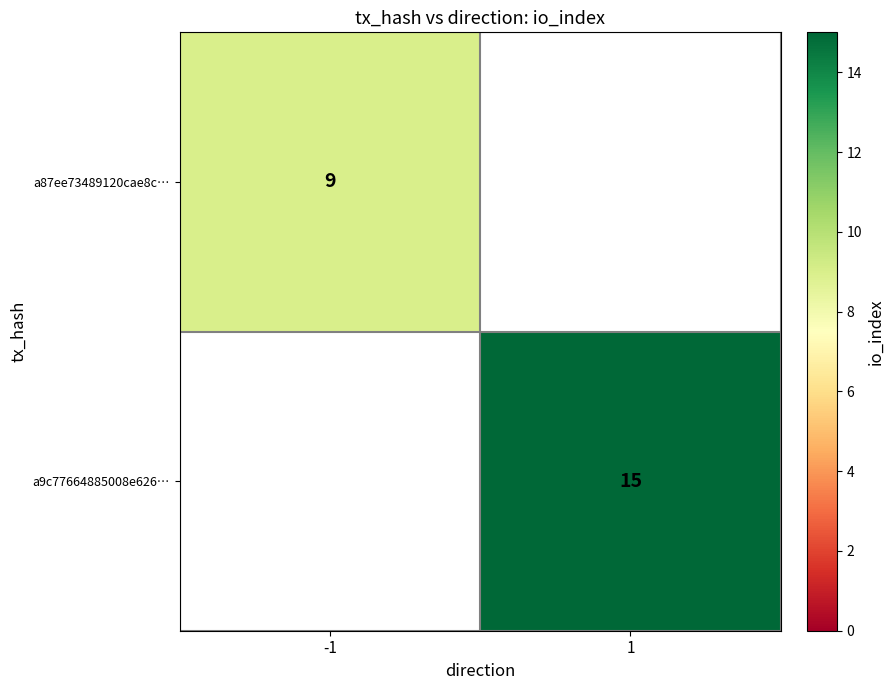

Is the value of a9c77664885008e626… at 1 greater than the value of a87ee73489120cae8c… at -1?

Yes